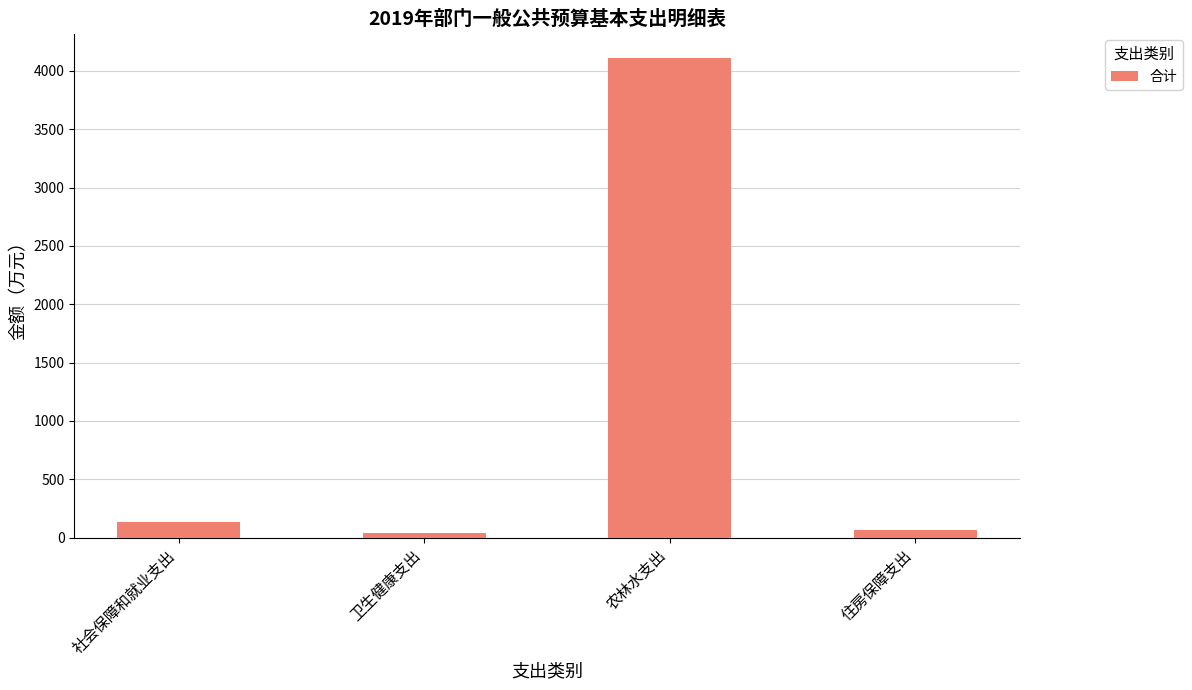

Which has a higher value, 社会保障和就业支出 or 卫生健康支出?

社会保障和就业支出